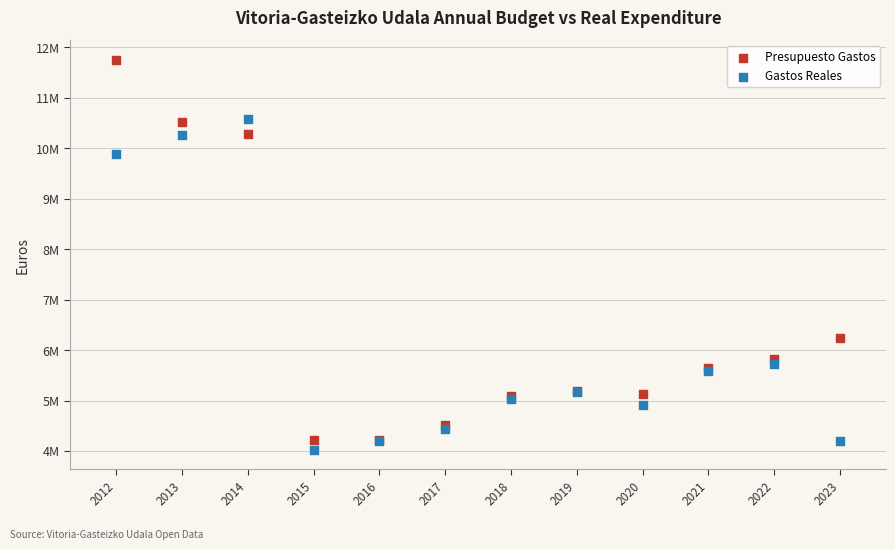

What are all the series names shown in the legend?

Presupuesto Gastos, Gastos Reales